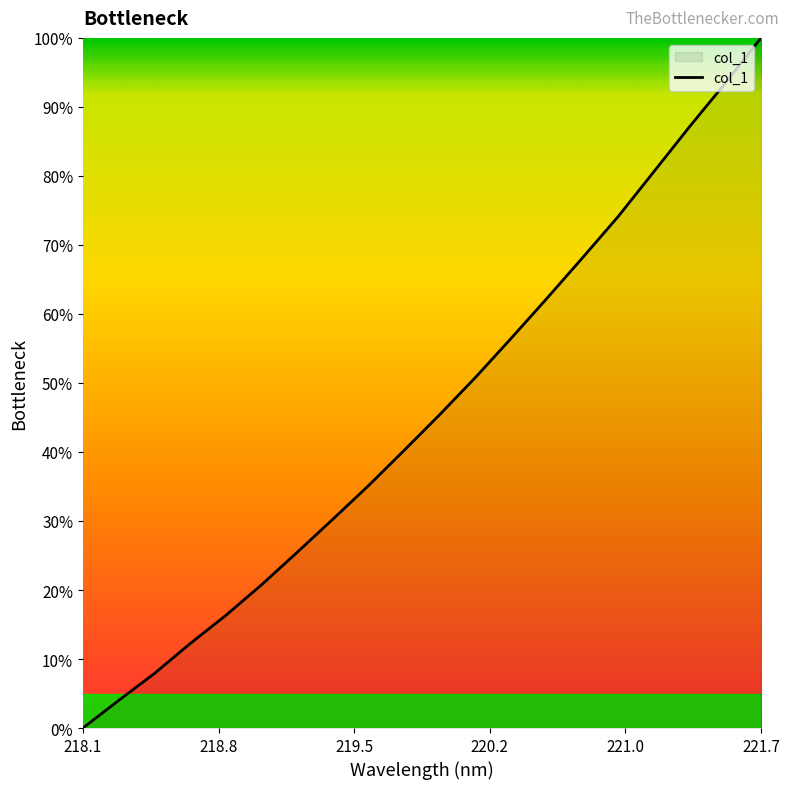

What is the sum of all values?

910.9